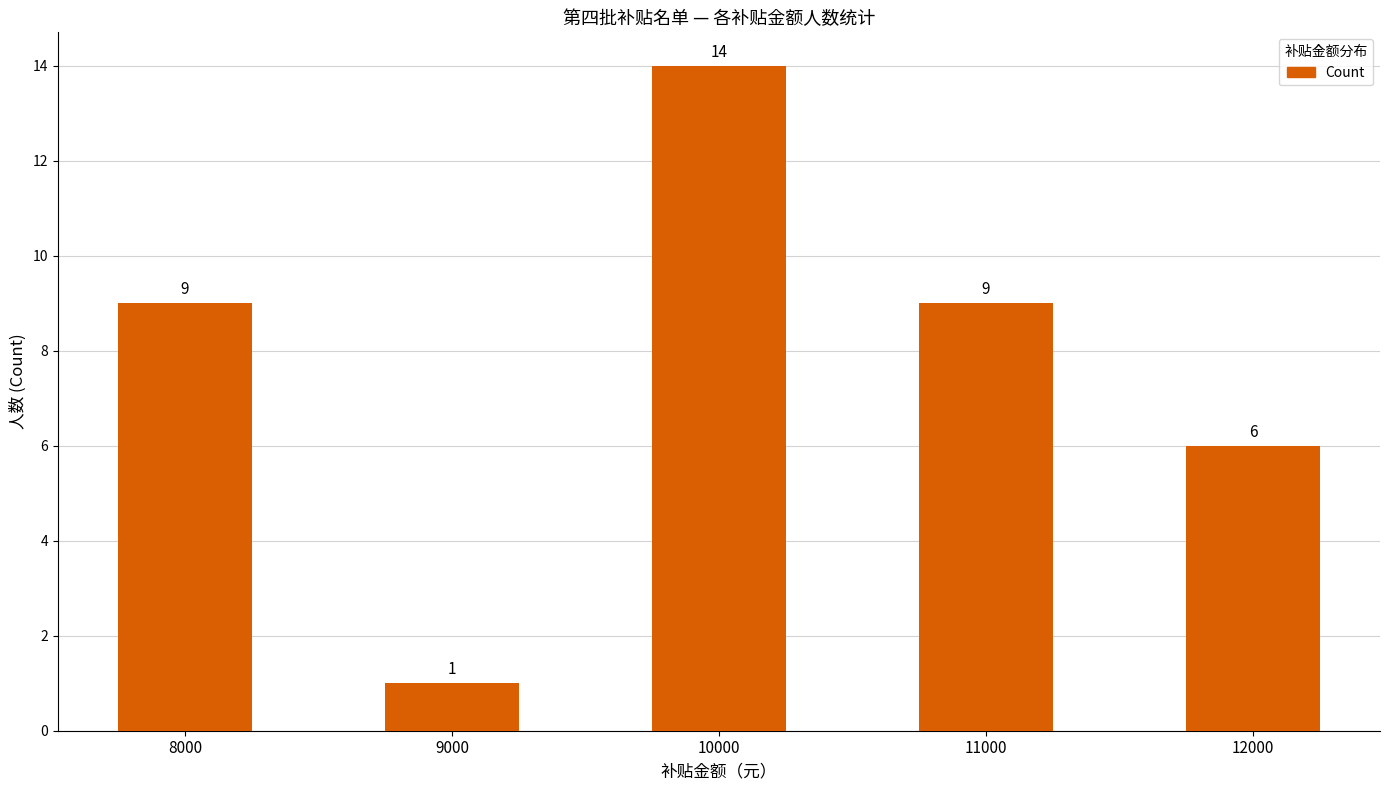

The chart shows a value of 14 at 8000. True or false?

False